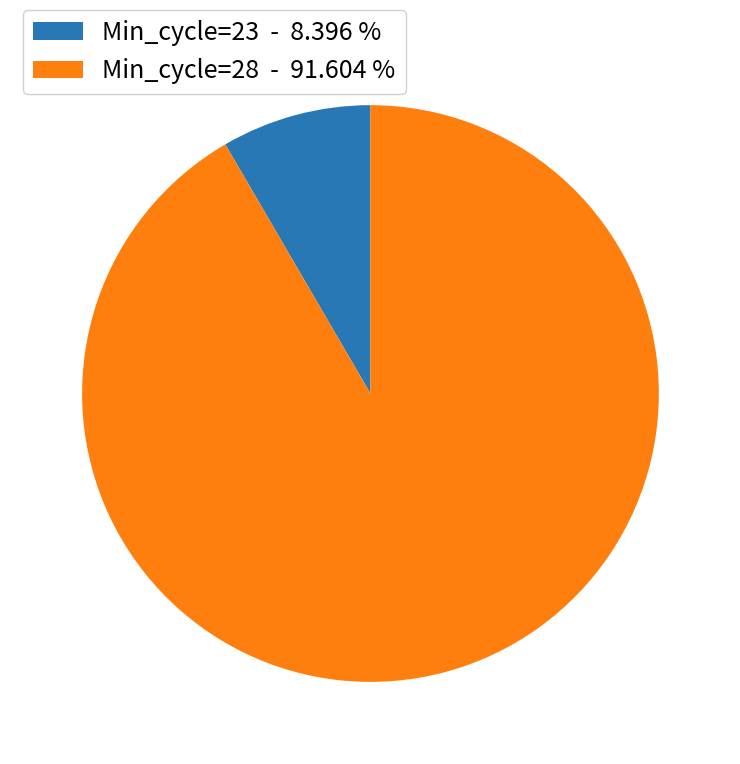

Which category has the smallest portion of the pie?

Min_cycle=23 - 8.396 %